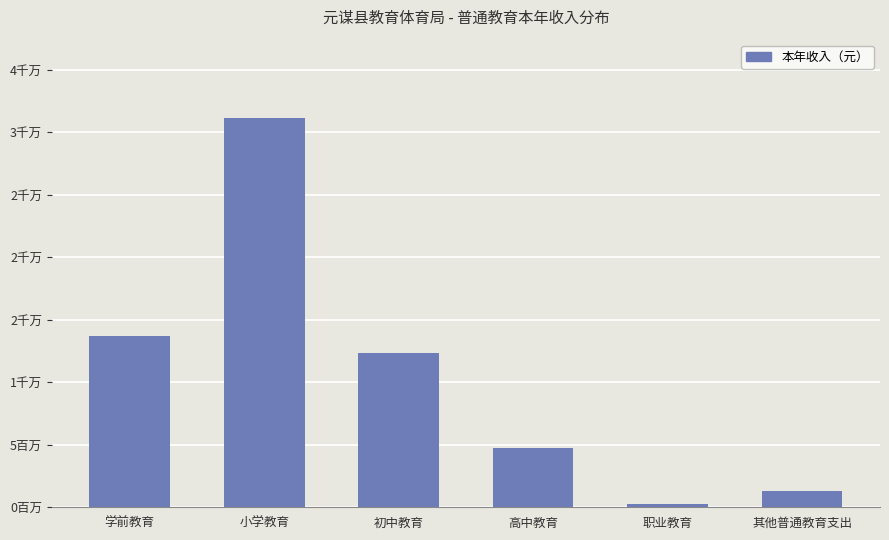

Reading left to right, extract all data points from this chart.

13695300.0	31156590.8	12373873.0	4768300.0	251202.0	1278000.0